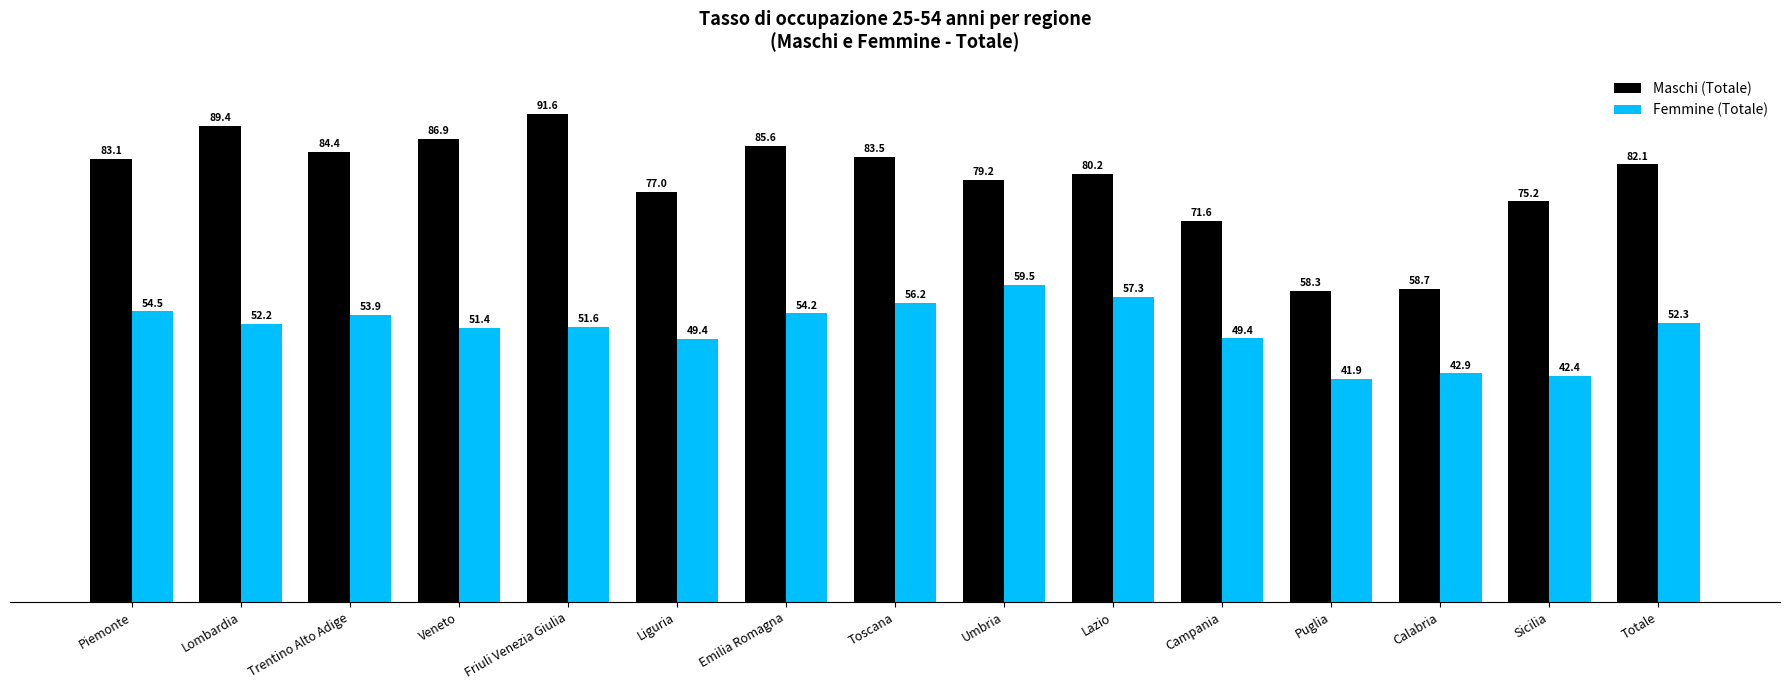

What is the label of the 1st bar from the right?

Totale